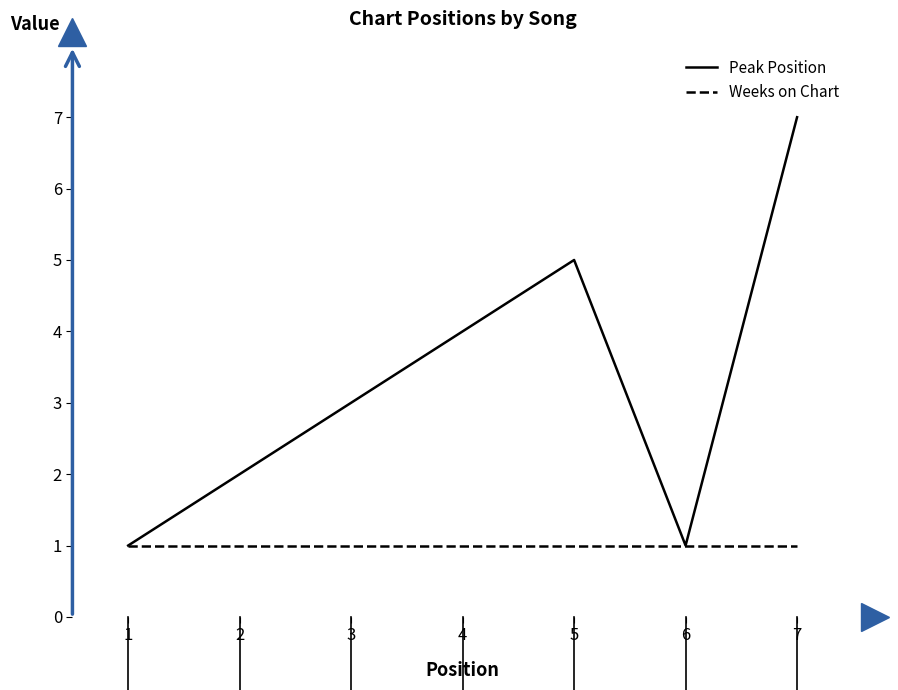

What is the lowest value of the Weeks on Chart series?

1